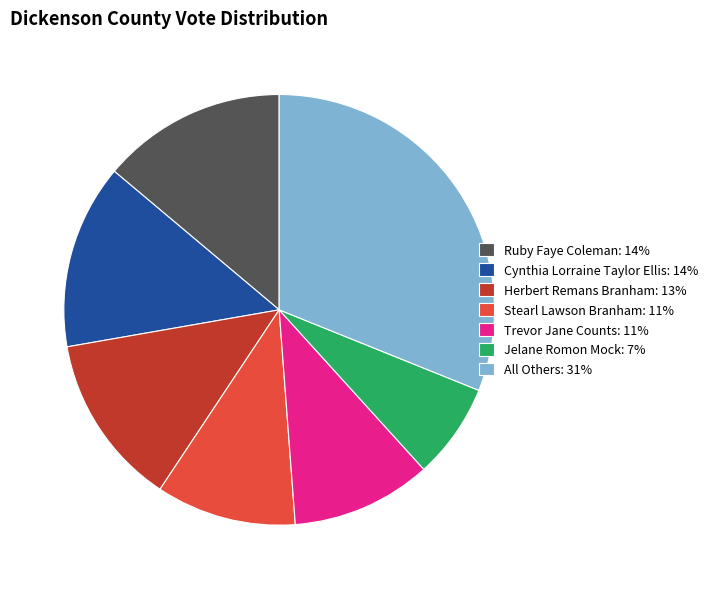

What is the ratio of the value at Trevor Jane Counts: 11% to the value at Cynthia Lorraine Taylor Ellis: 14%?

0.8